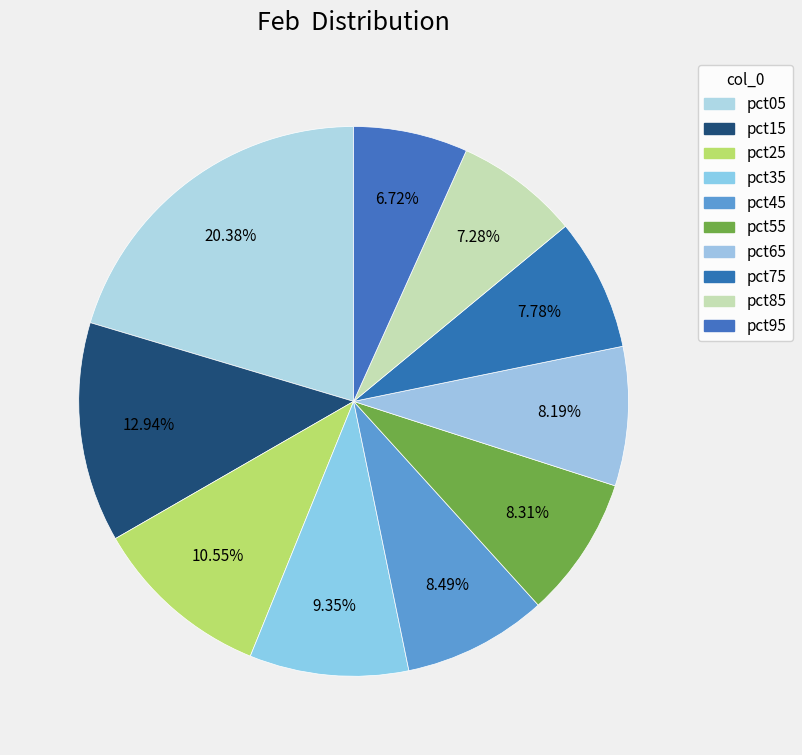

What is the total percentage of pct75 and pct85?

15.1%